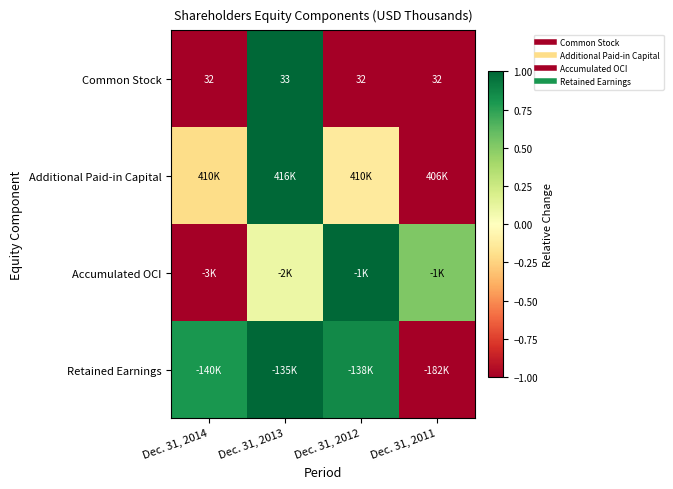

At how many categories does at least one series exceed 0?

4